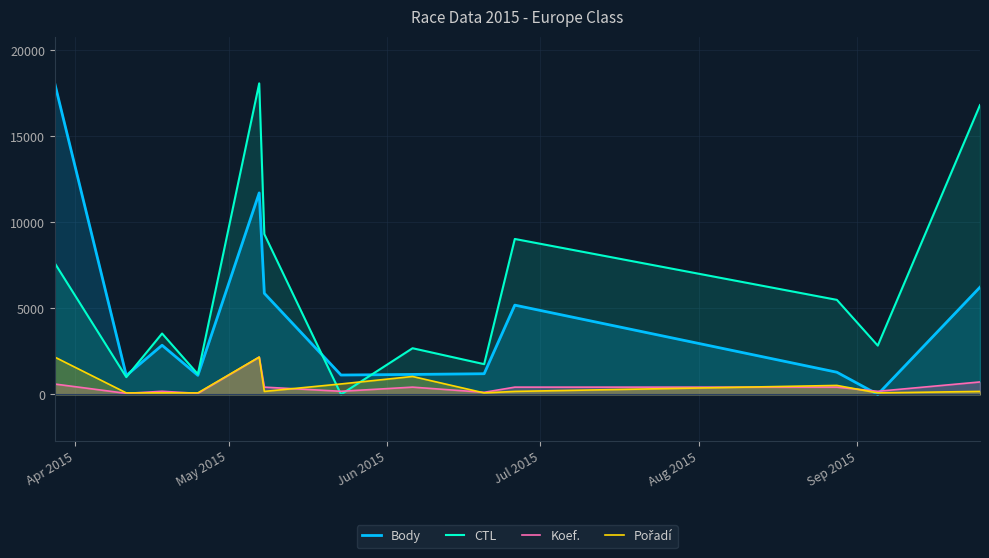

What is the maximum value for CTL?

18086.0